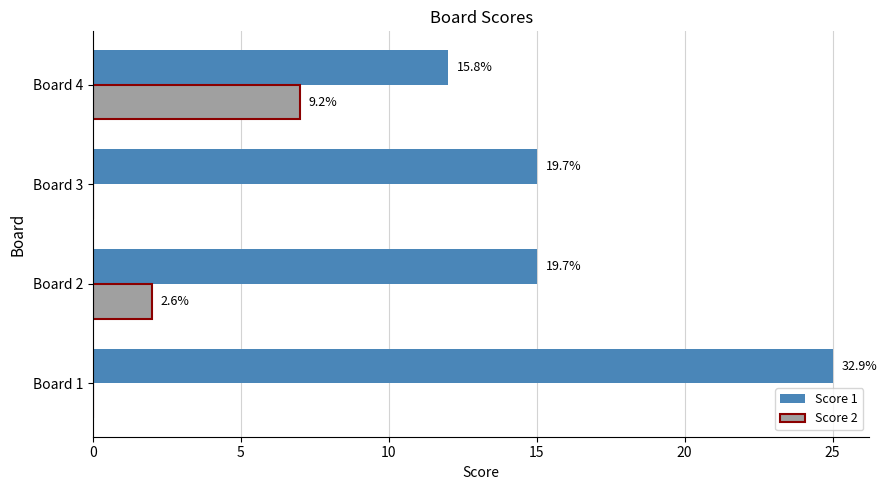

What are all the series names shown in the legend?

Score 1, Score 2